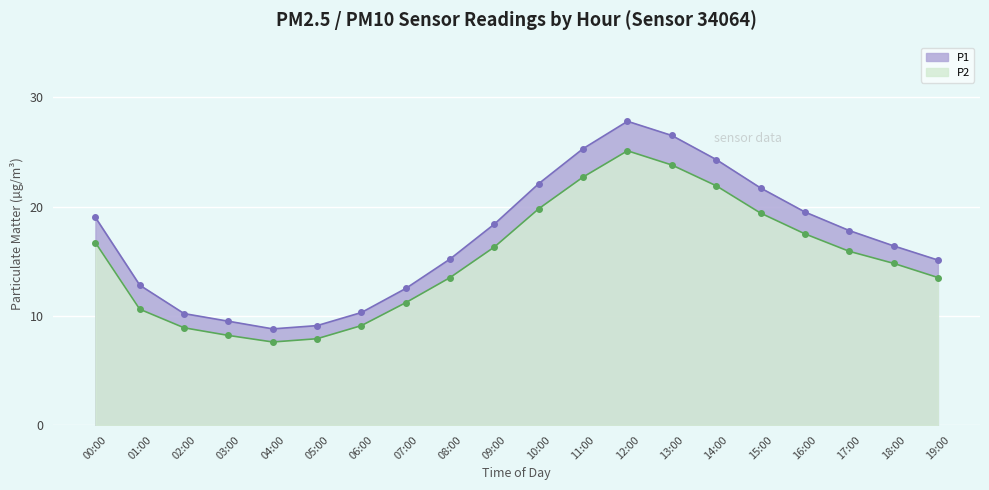

How many categories are shown in the chart?

20